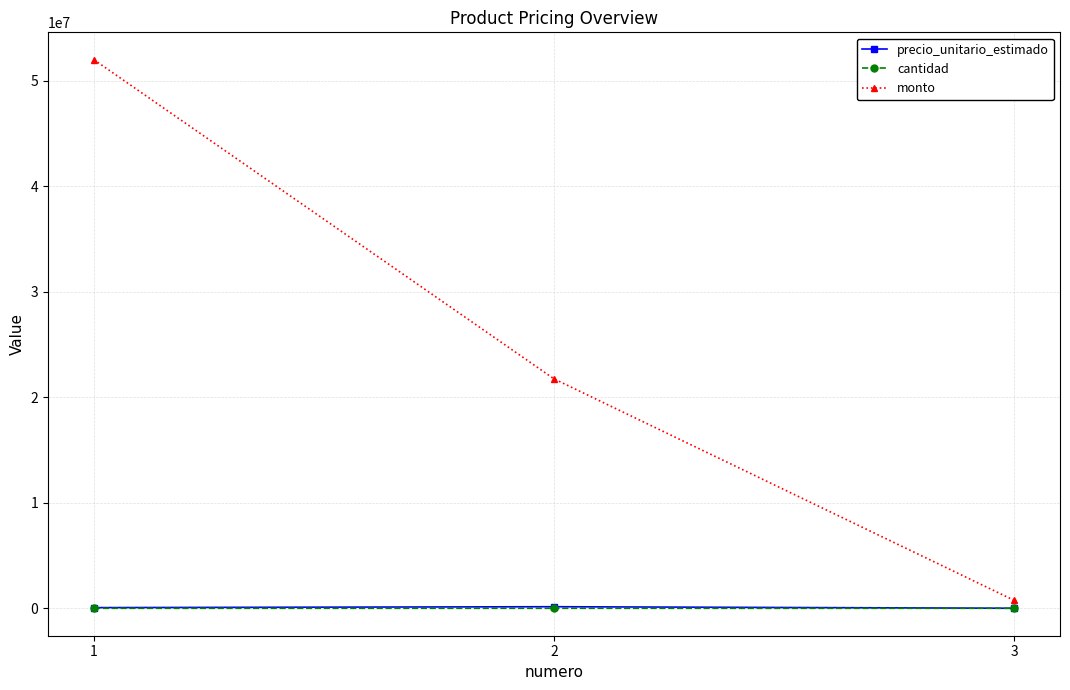

How many lines are shown in the chart?

3